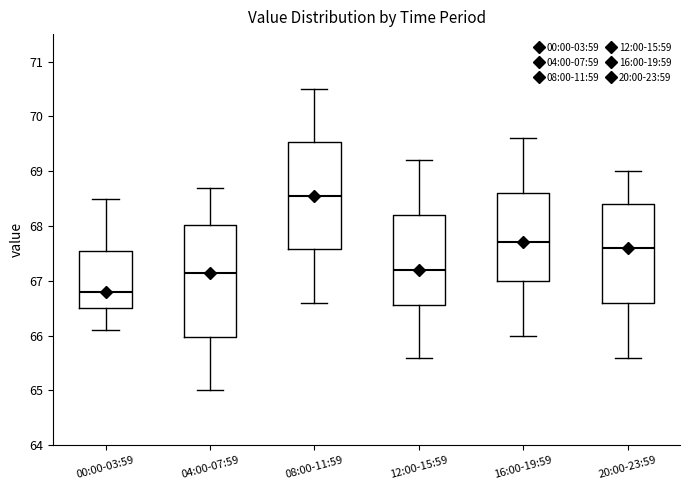

Where does the lower whisker of the box for 20:00-23:59 end on the y-axis? The values are not printed on the chart, so give them approximately, as read against the axis.

65.6